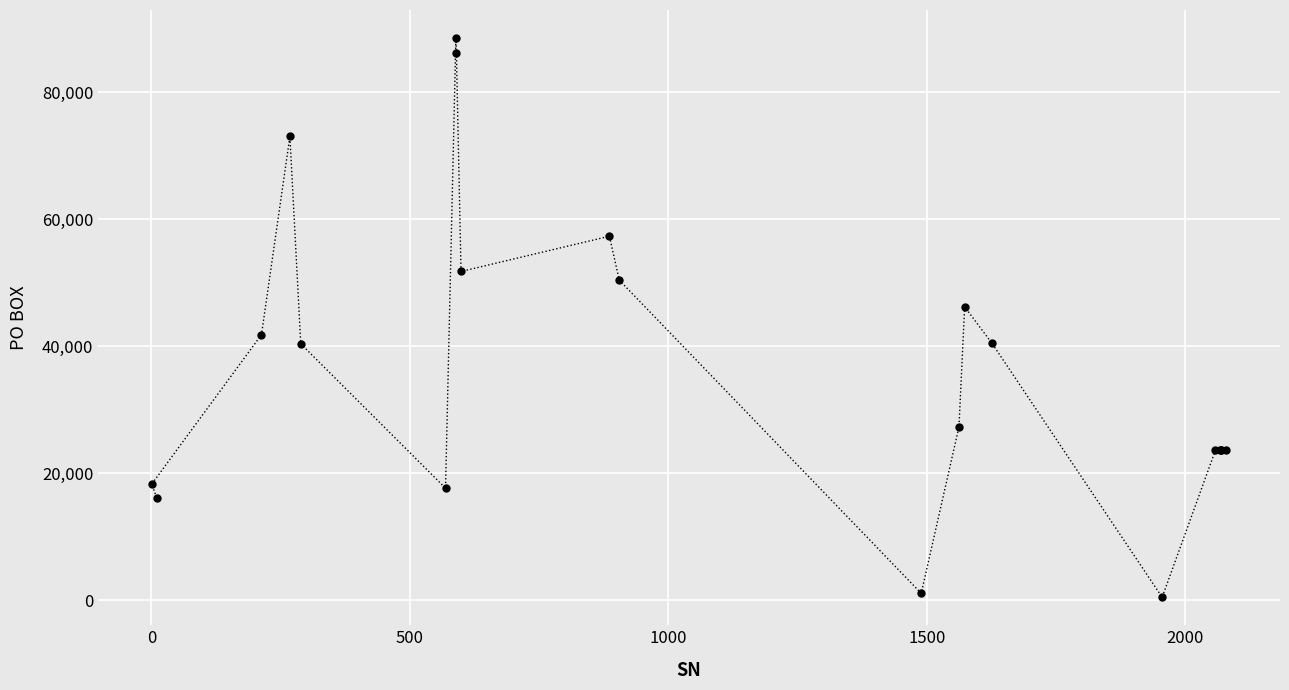

What is the maximum value shown in the chart?

88551